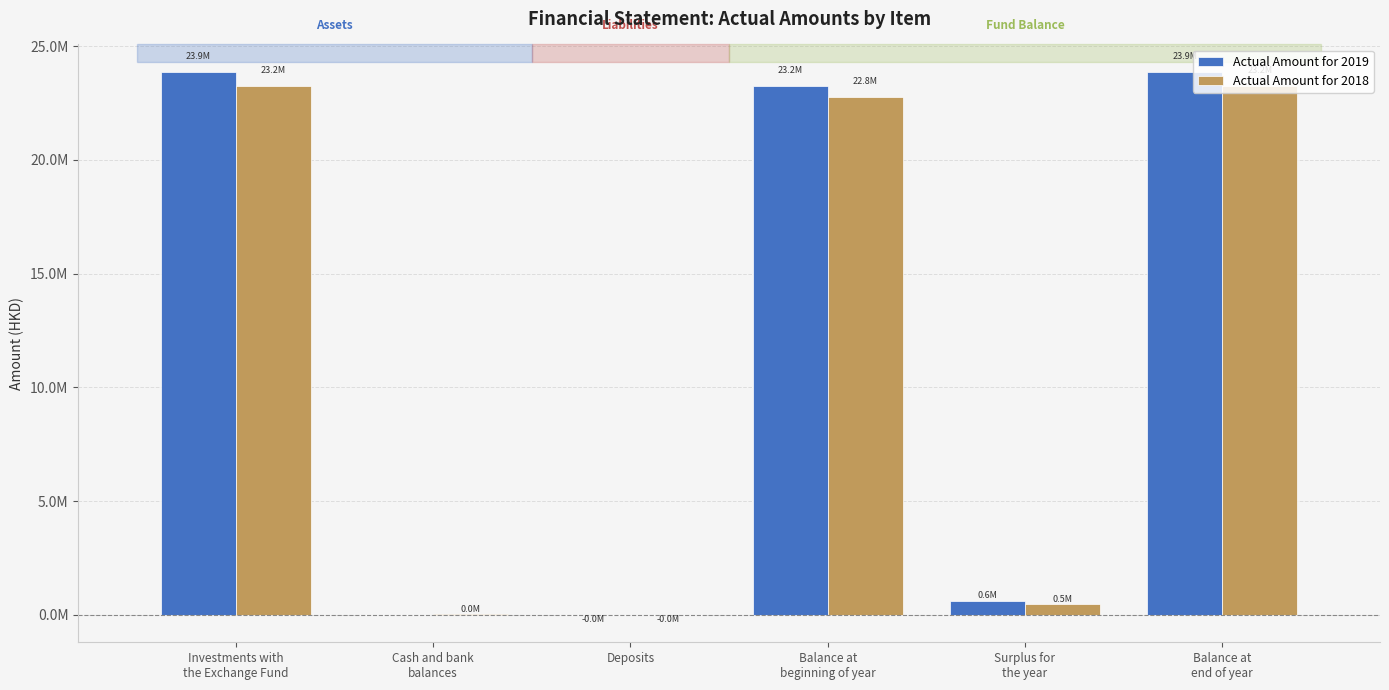

Are the bars horizontal?

No